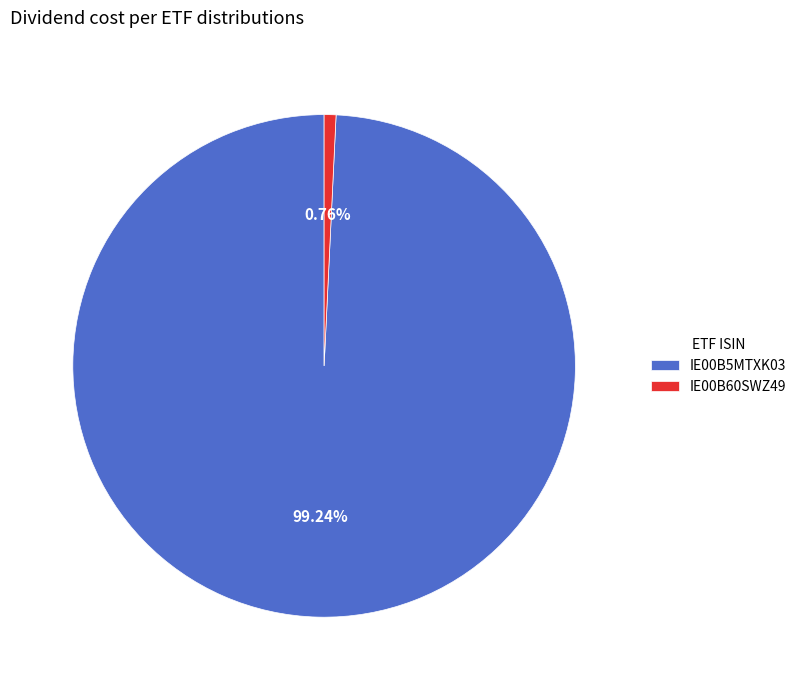

What is the total percentage of IE00B5MTXK03 and IE00B60SWZ49?

100.0%